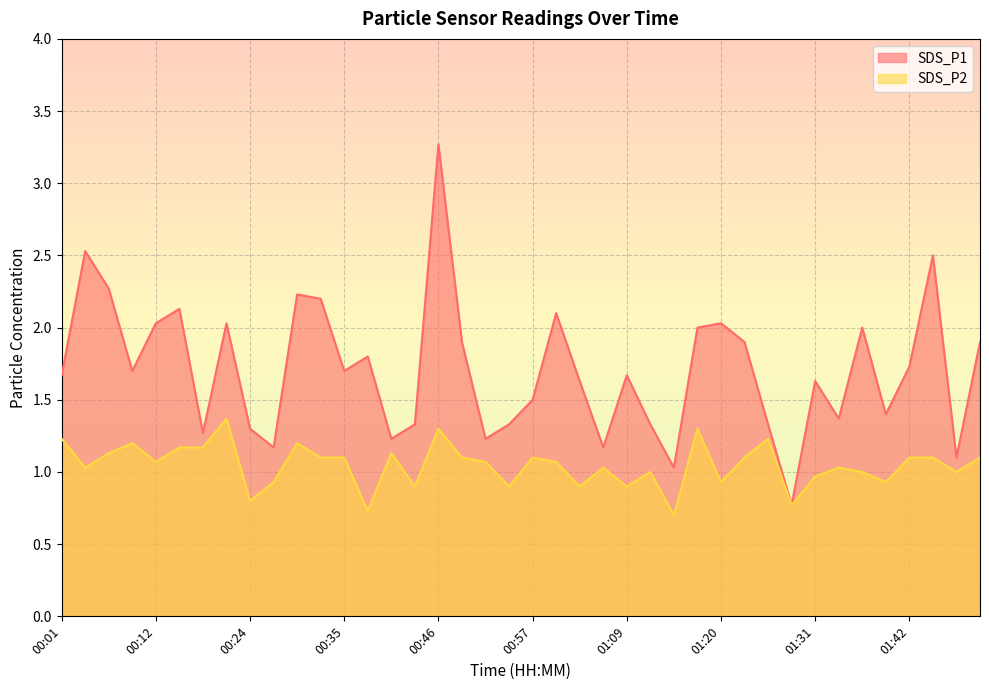

Read the SDS_P1 value at 00:52.

1.2